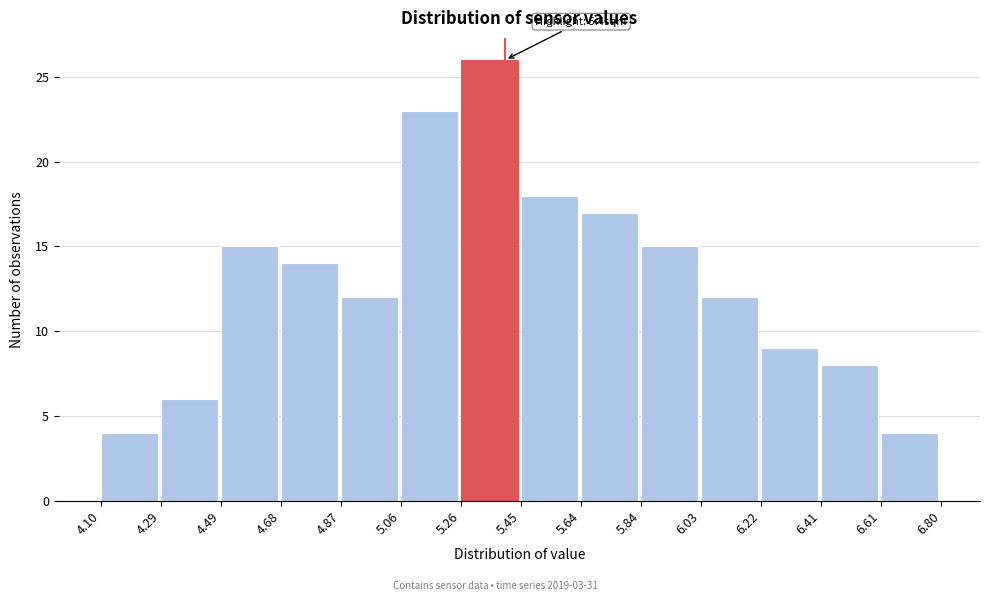

Which range on the x-axis has the tallest bar?

5.26 to 5.45